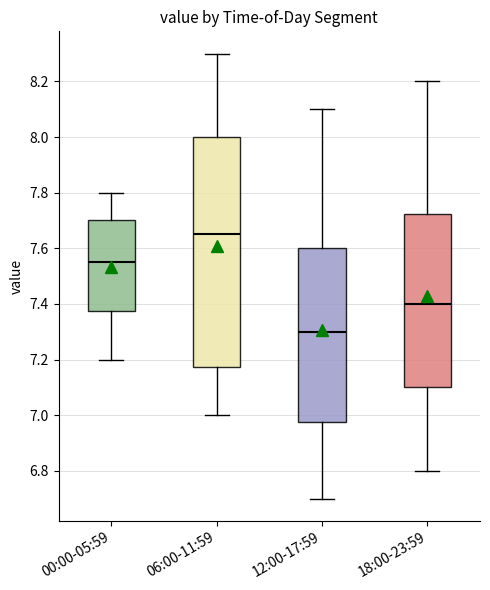

Which box is the tallest, from its lower edge to its upper edge?

06:00-11:59